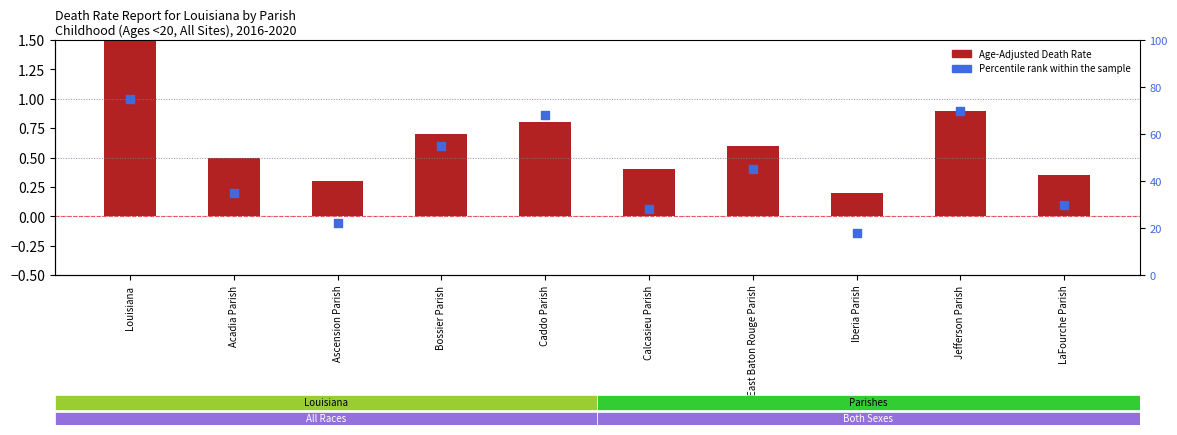

Which series has the largest Y range (max minus min)?

Percentile rank within sample